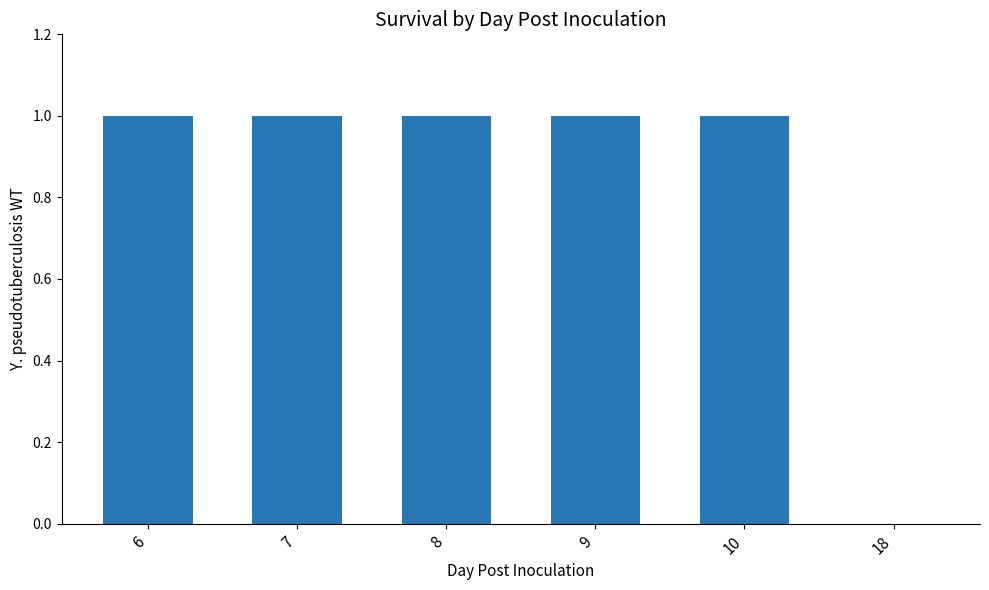

Approximately how many times larger is the value at 9 compared to 6?

1.0